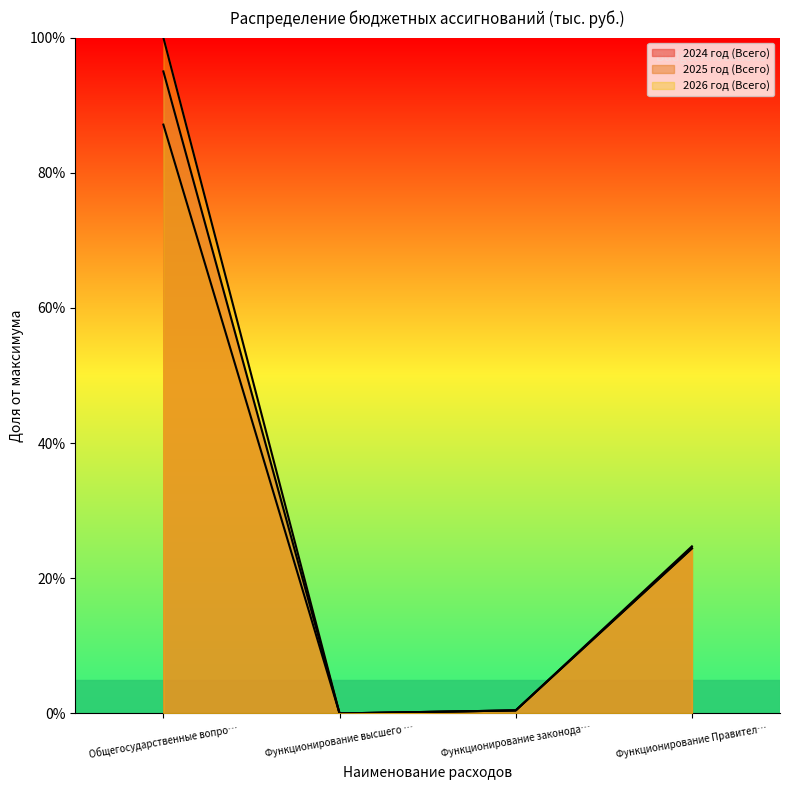

How many times do 2025 год (Всего) and 2026 год (Всего) cross each other?

1